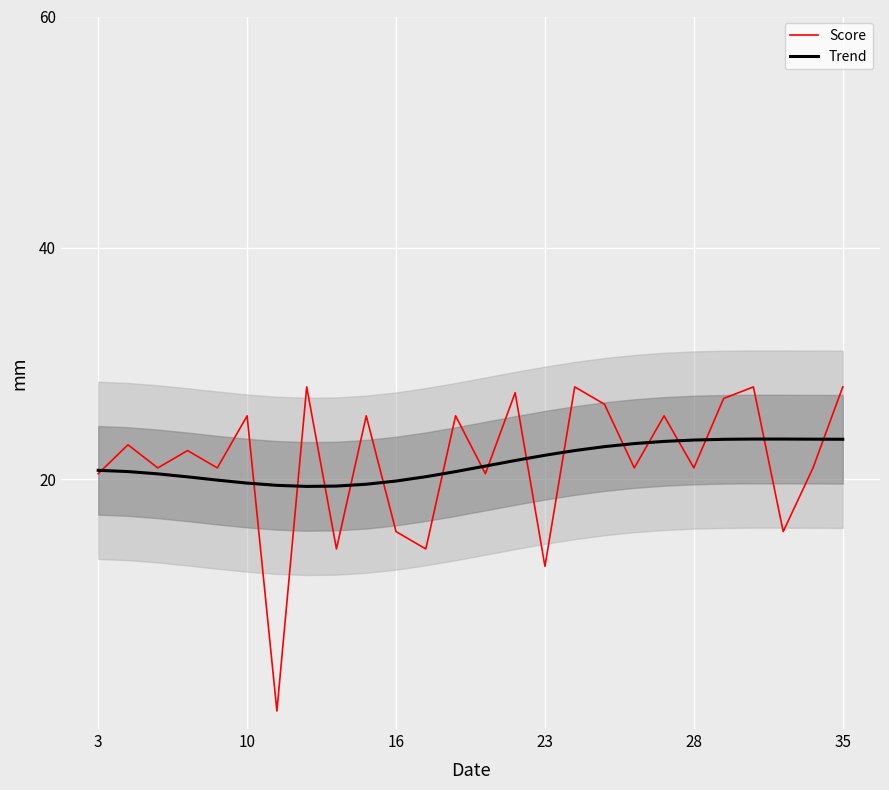

The value of Score at 16 is 10.3. True or false?

False